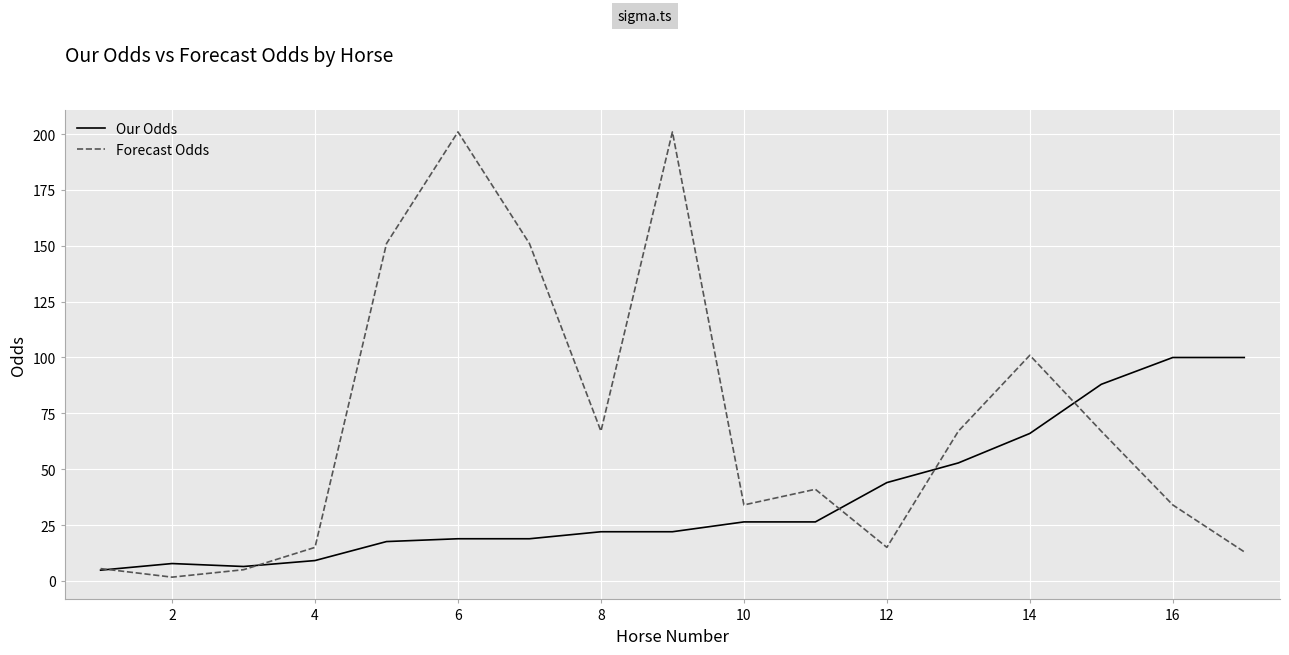

Which series has the largest range (max minus min)?

Forecast Odds